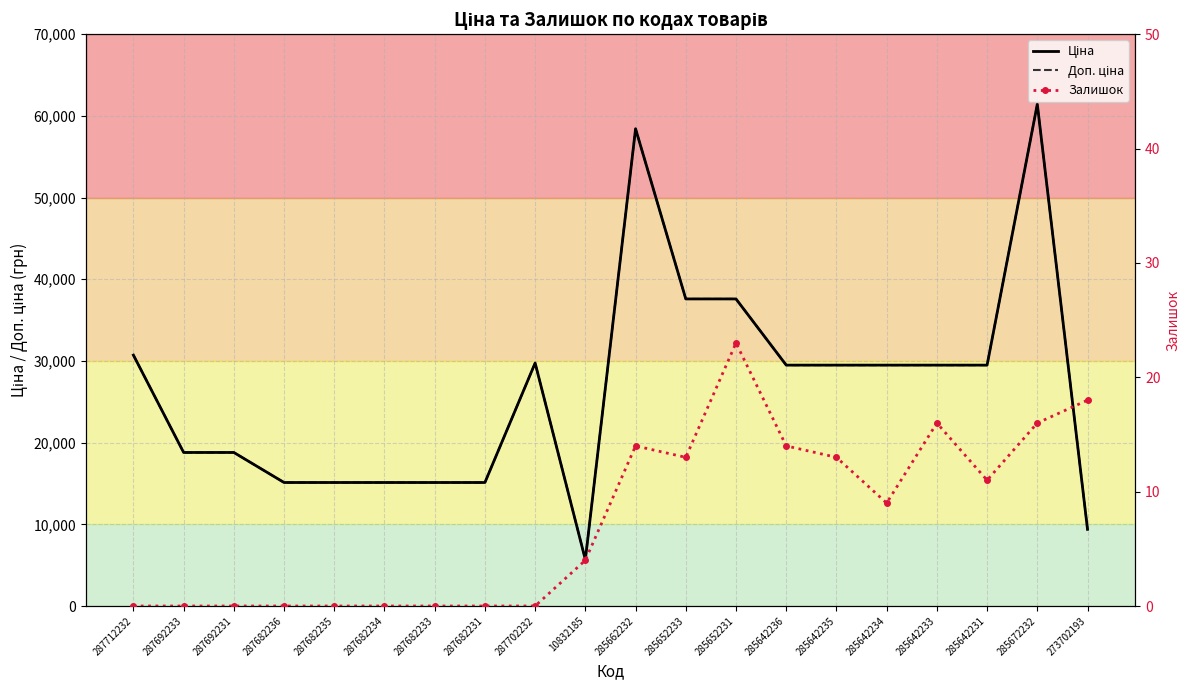

Which series has the widest spread of values?

Ціна